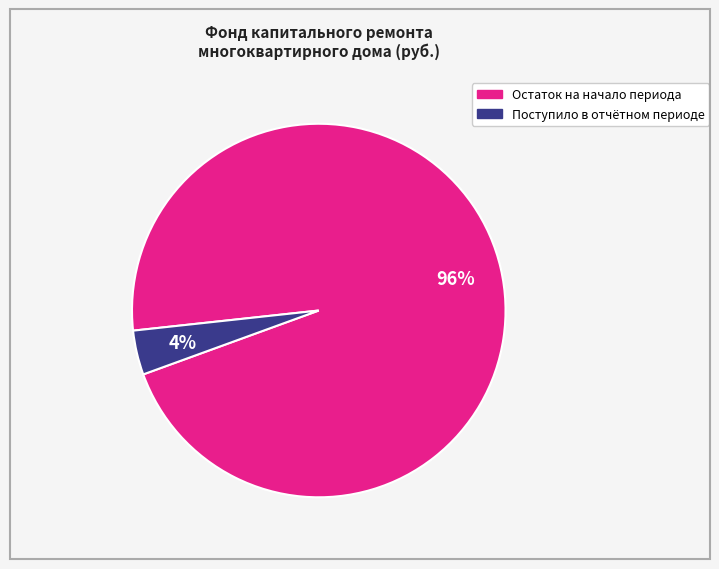

To the nearest percent, what is the average slice percentage?

50%